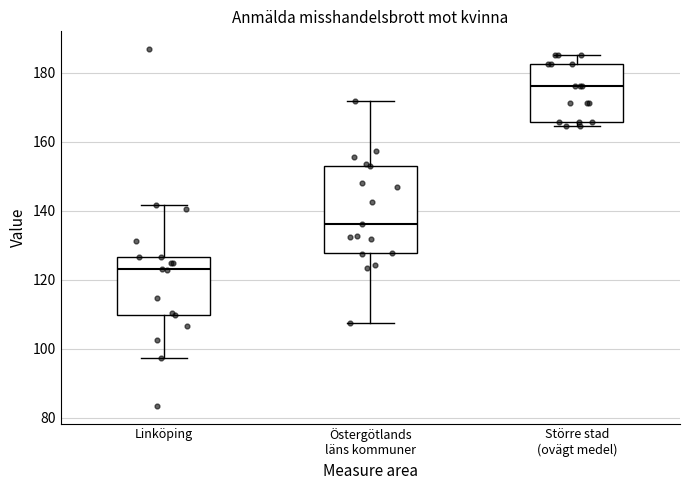

Reading left to right, read every box against the y-axis: the position of its median line, the range the box covers, and the ends of its whiskers. The values are not printed on the chart, so give them approximately, as read against the axis.

Linköping: median 124, box 110 to 126, whiskers 98 to 142
Östergötlands läns kommuner: median 136, box 128 to 152, whiskers 108 to 172
Större stad (ovägt medel): median 176, box 166 to 182, whiskers 164 to 186